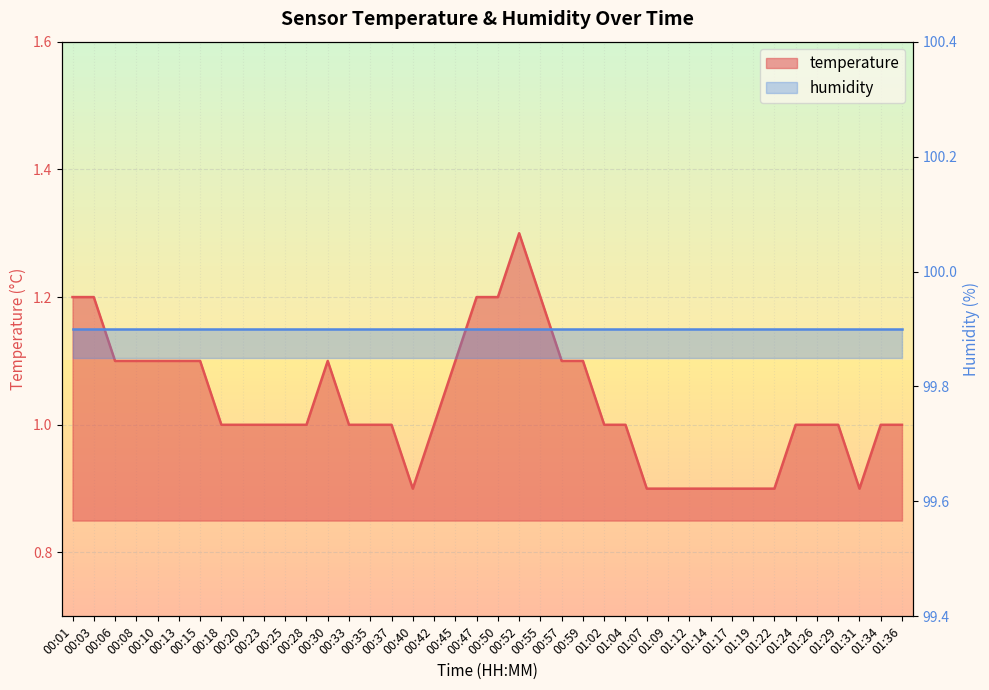

What is the label of the 4th point from the left?

00:08